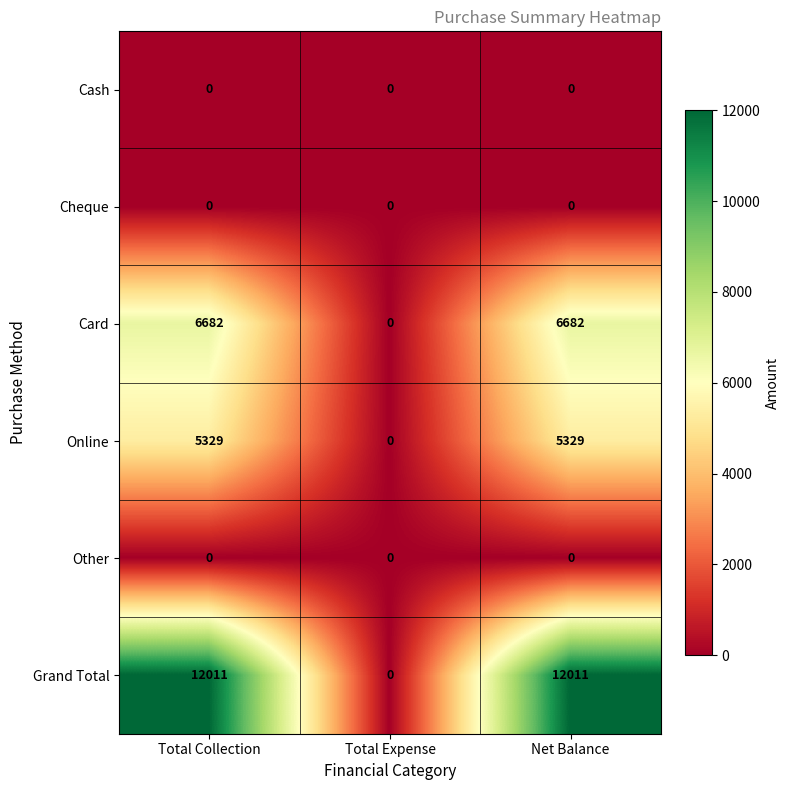

Reading left to right, what are all the values shown in this chart?

Cash: Total Collection=0	Total Expense=0	Net Balance=0
Cheque: Total Collection=0	Total Expense=0	Net Balance=0
Card: Total Collection=6682	Total Expense=0	Net Balance=6682
Online: Total Collection=5329	Total Expense=0	Net Balance=5329
Other: Total Collection=0	Total Expense=0	Net Balance=0
Grand Total: Total Collection=12011	Total Expense=0	Net Balance=12011